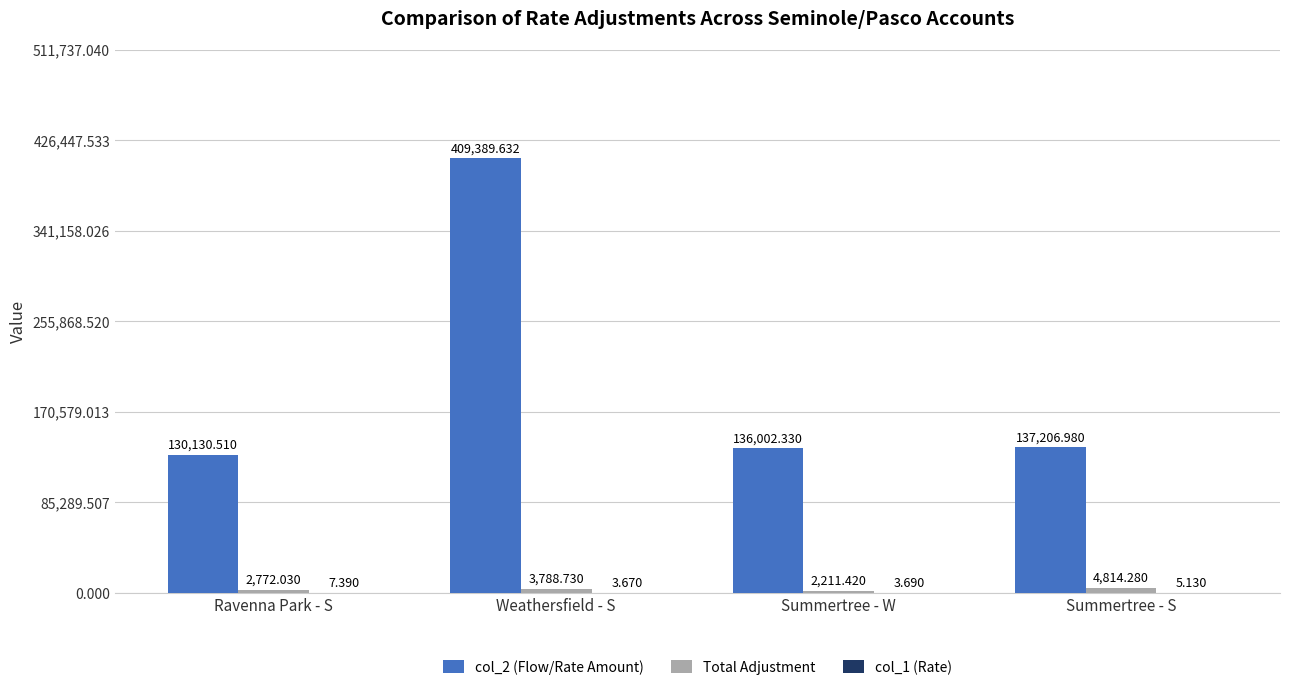

At which category does the chart reach its peak across all series?

Weathersfield - S